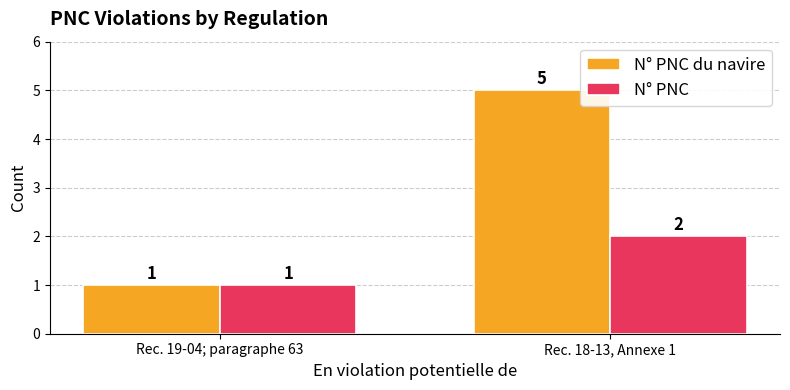

Count the N° PNC values in the range 1 to 2.

2